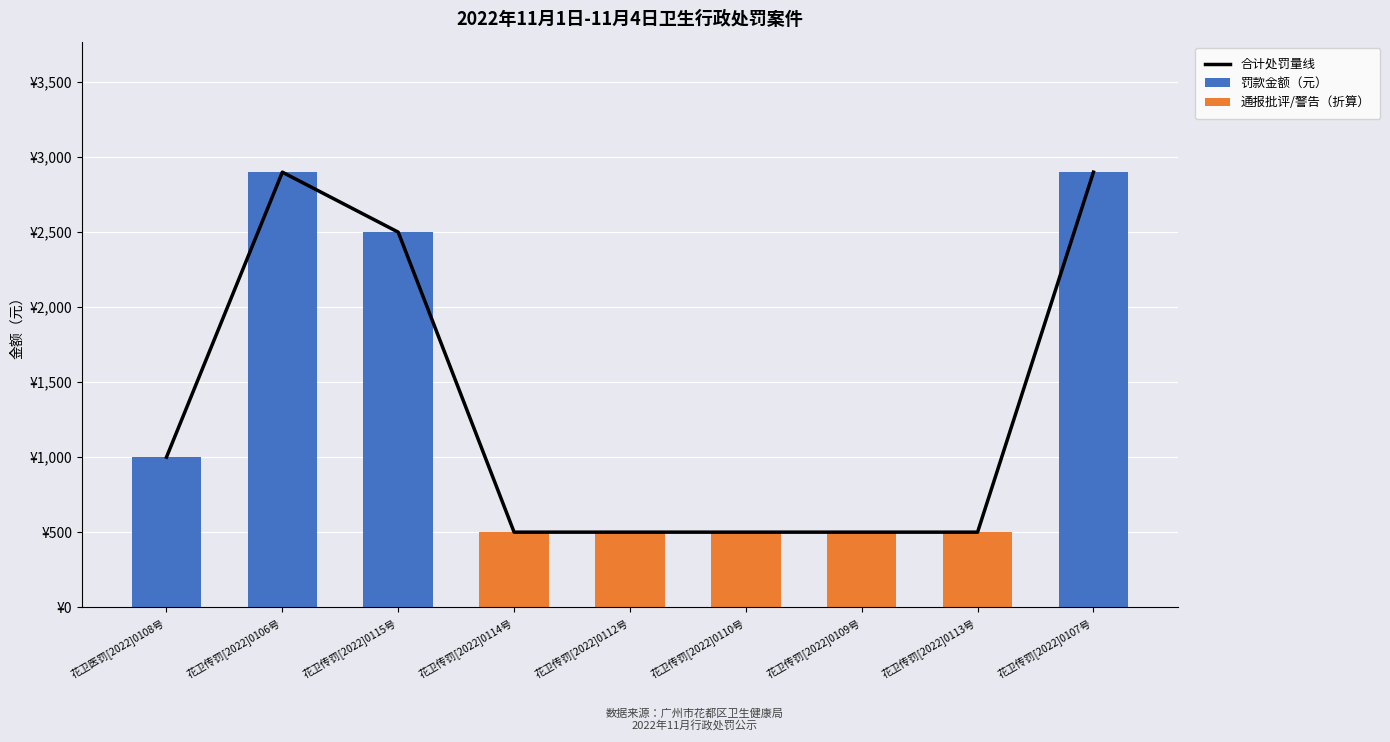

What is the label of the 2nd bar from the right?

花卫传罚[2022]0113号